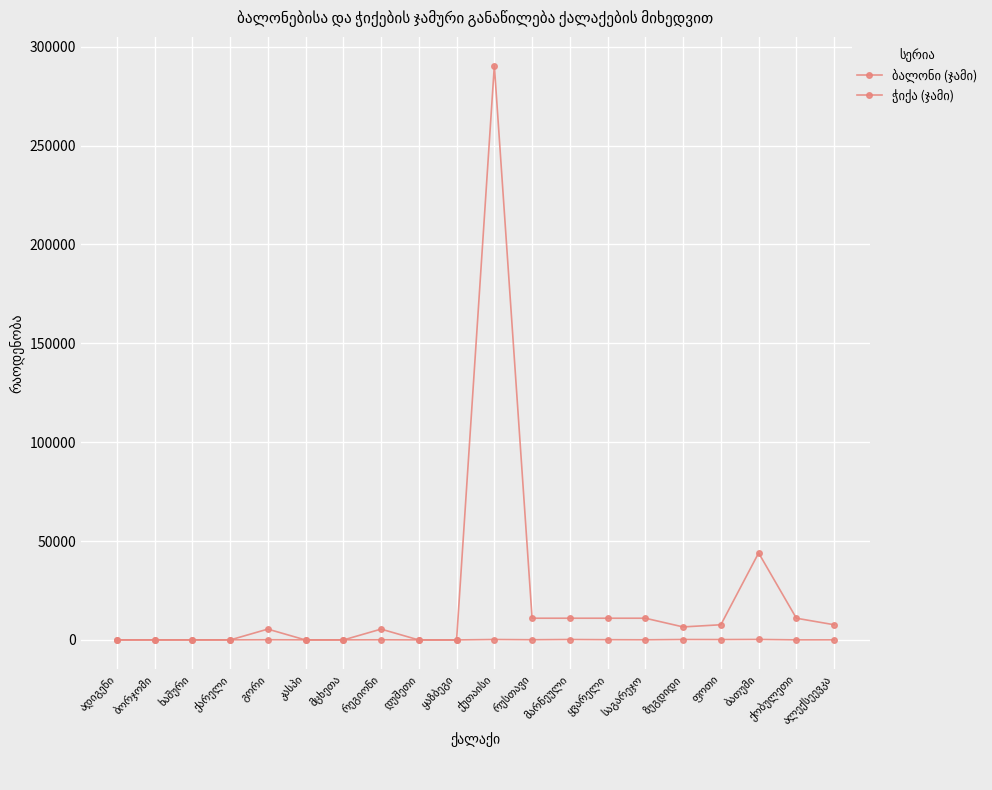

Does the chart have visible grid lines?

Yes